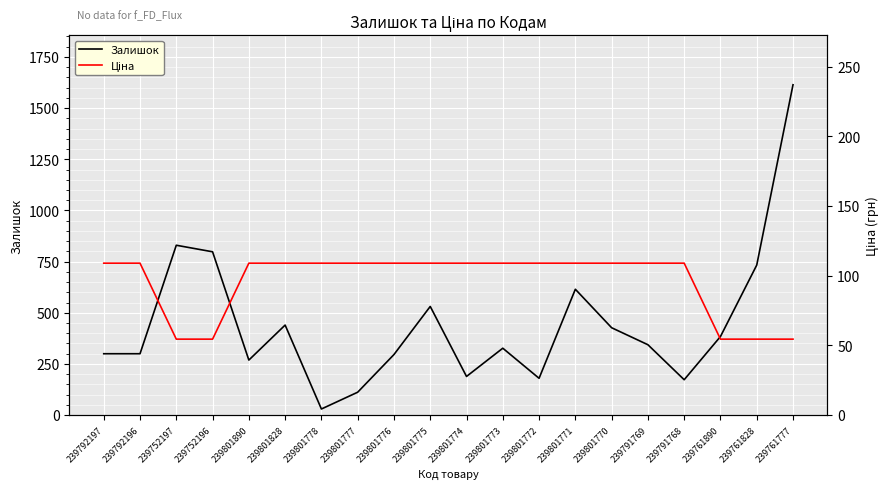

Is it true that Ціна equals 54.5 at 239761777?

True